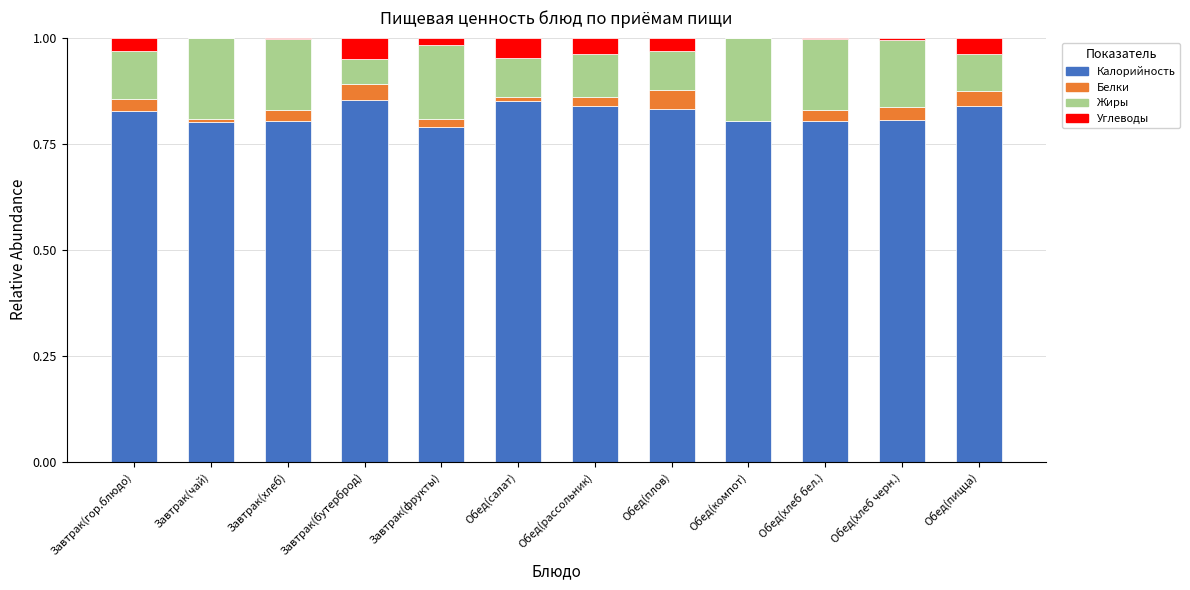

The Калорийность series shows 0.8 at Завтрак(чай). True or false?

True